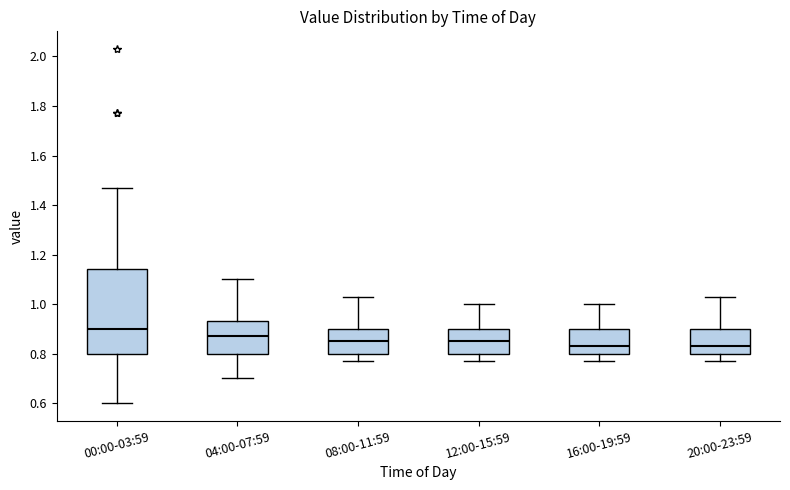

Which box's median line is the highest?

00:00-03:59